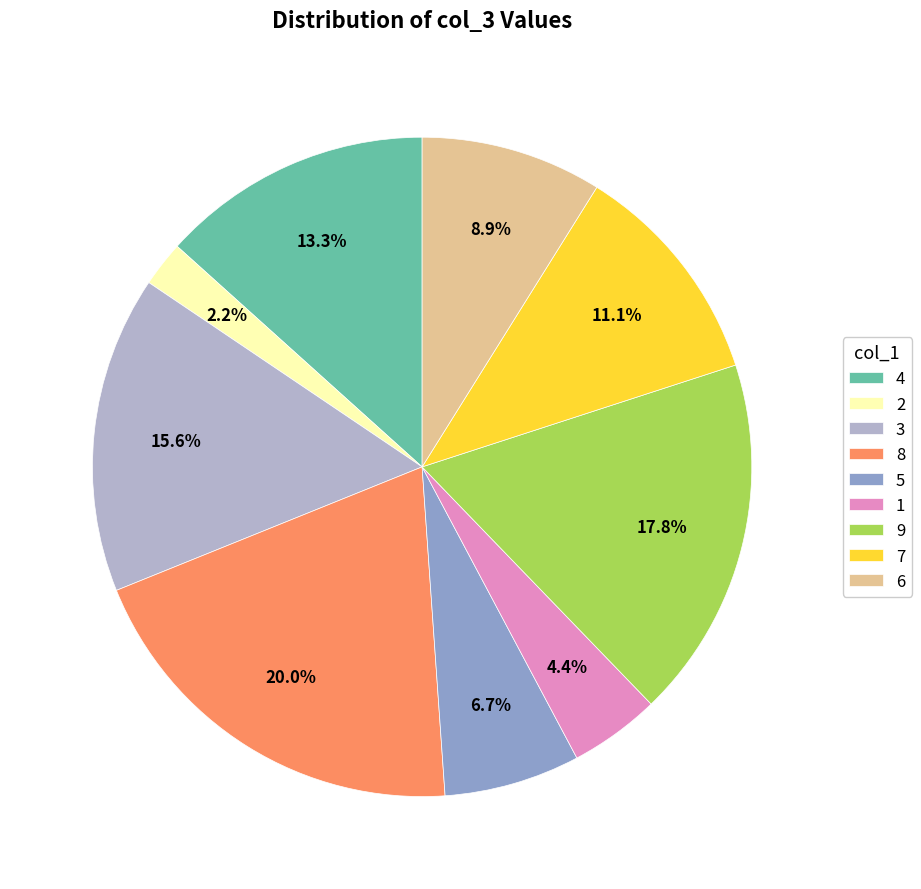

To the nearest percent, what percentage of the pie is 4?

13%